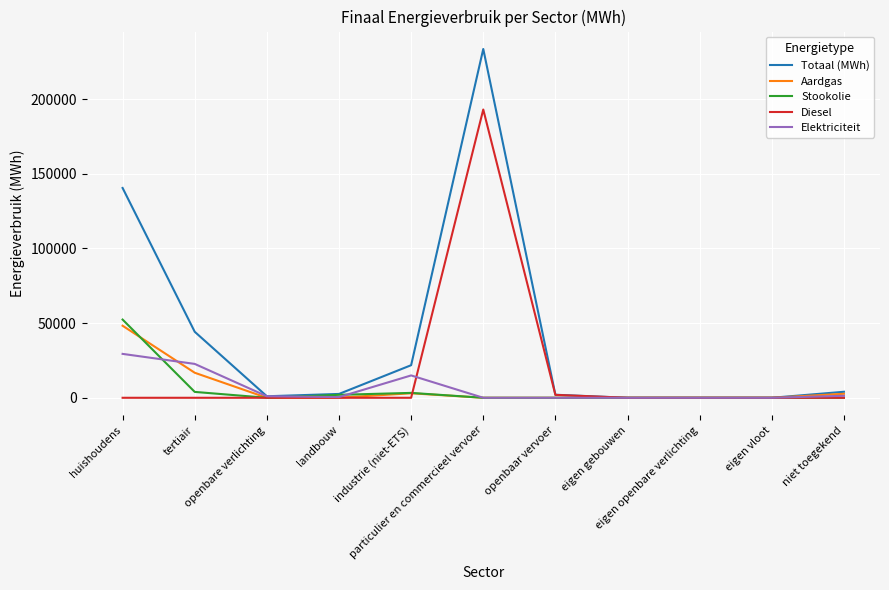

What is the highest value of the Totaal (MWh) series?

233568.7